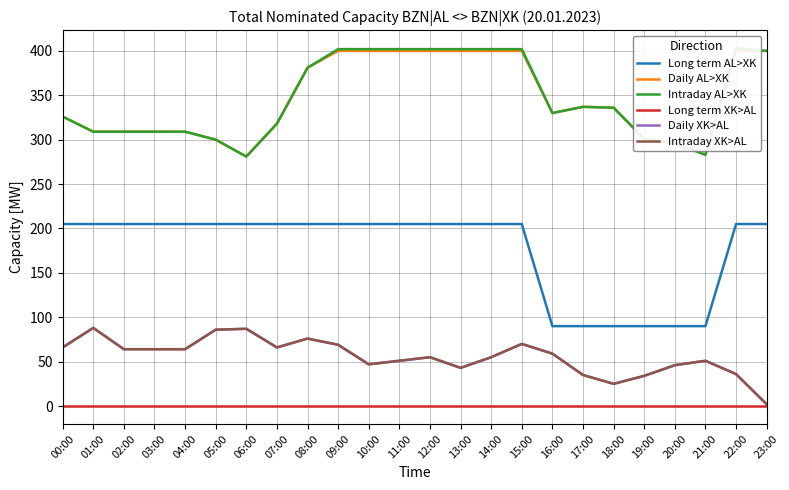

Reading left to right, what are all the values shown in this chart?

Long term AL>XK: 205	205	205	205	205	205	205	205	205	205	205	205	205	205	205	205	90	90	90	90	90	90	205	205
Daily AL>XK: 326	309	309	309	309	300	281	318	381	400	400	400	400	400	400	400	330	337	336	301	296	283	400	400
Intraday AL>XK: 326	309	309	309	309	300	281	318	381	402	402	402	402	402	402	402	330	337	336	301	296	283	403	400
Long term XK>AL: 0	0	0	0	0	0	0	0	0	0	0	0	0	0	0	0	0	0	0	0	0	0	0	0
Daily XK>AL: 66	88	64	64	64	86	87	66	76	69	47	51	55	43	55	70	59	35	25	34	46	51	36	2
Intraday XK>AL: 66	88	64	64	64	86	87	66	76	69	47	51	55	43	55	70	59	35	25	34	46	51	36	2